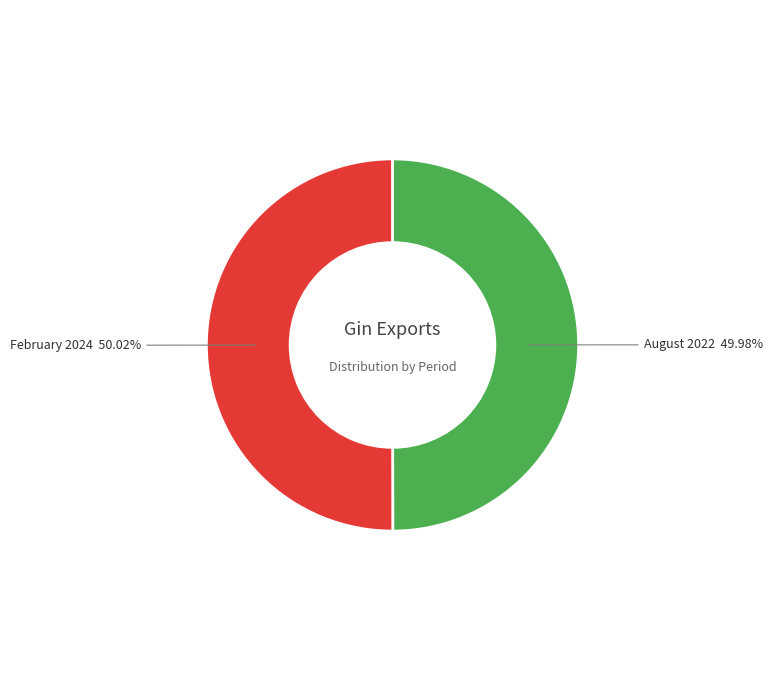

True or false: August 2022 accounts for 50% of the total.

True